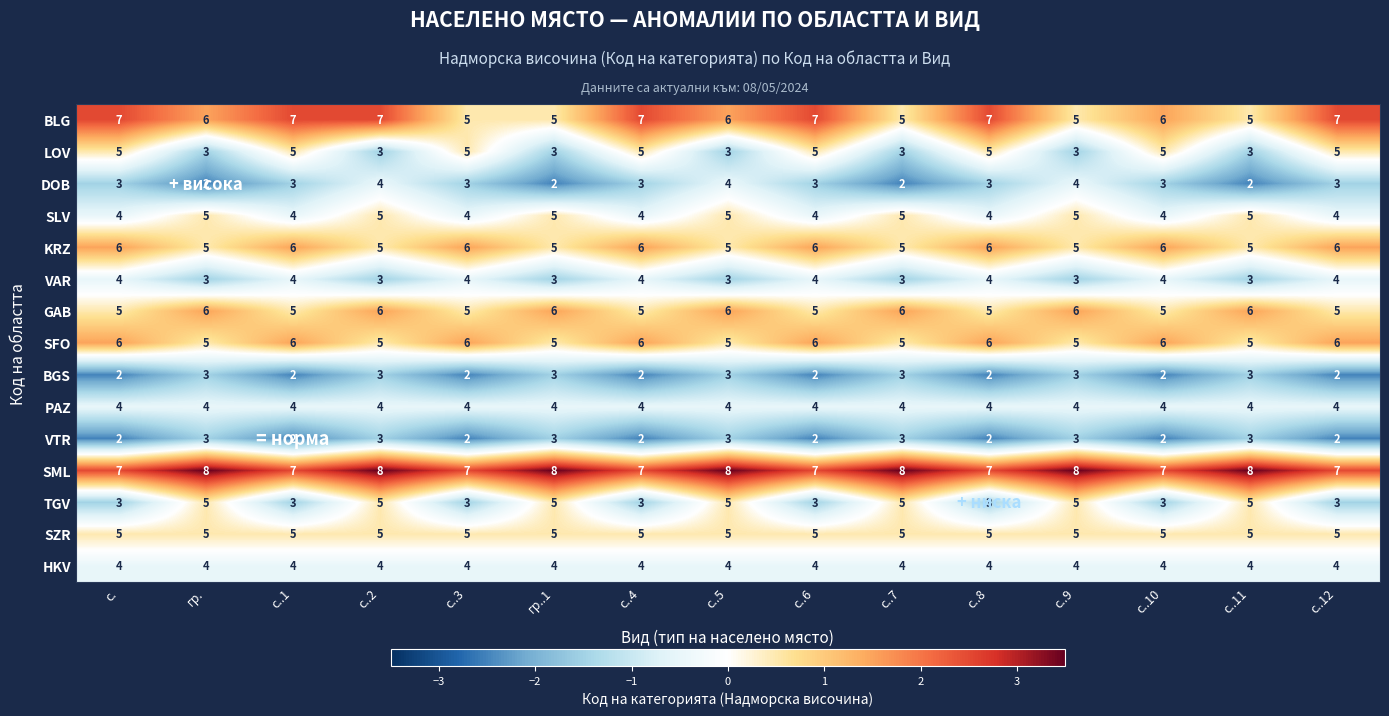

What is the smallest value displayed?

2